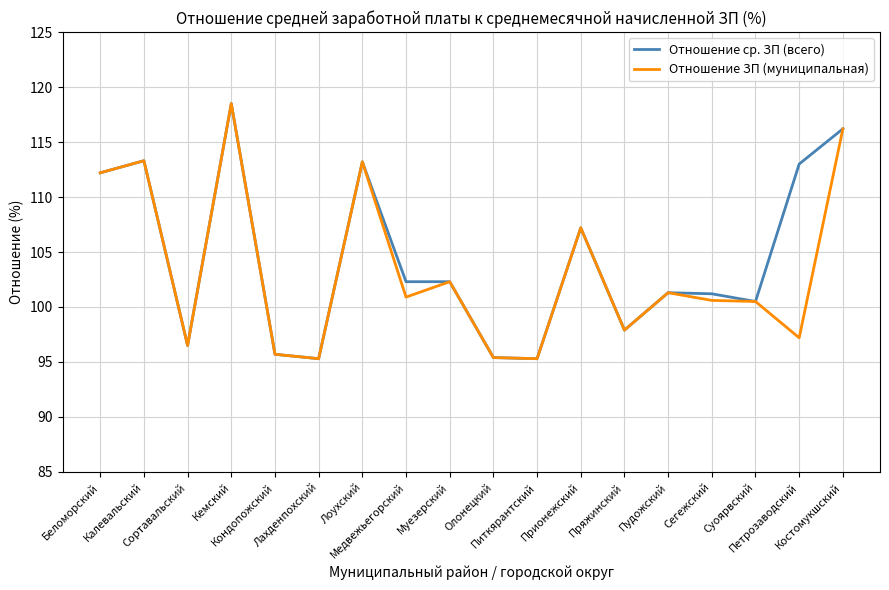

The value of Отношение ср. ЗП (всего) at Олонецкий is 51.9. True or false?

False